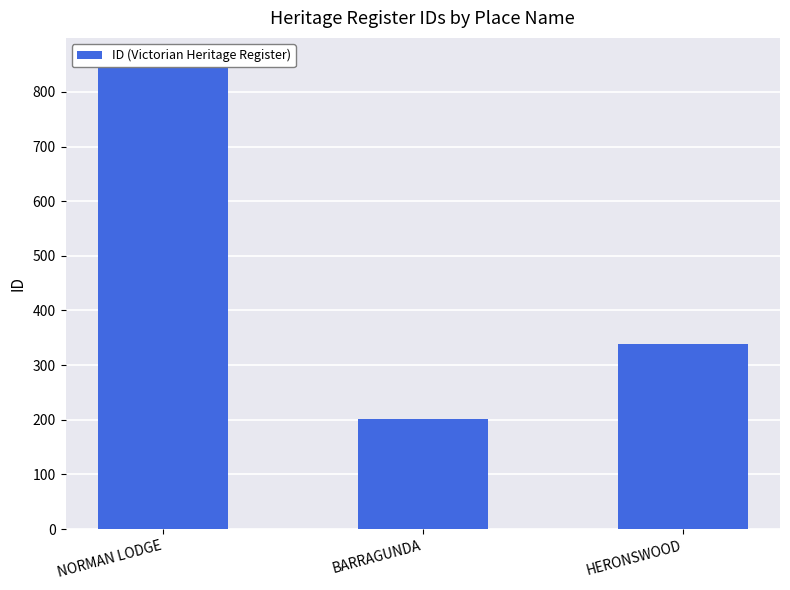

What is the value of the 3rd bar from the left?

339